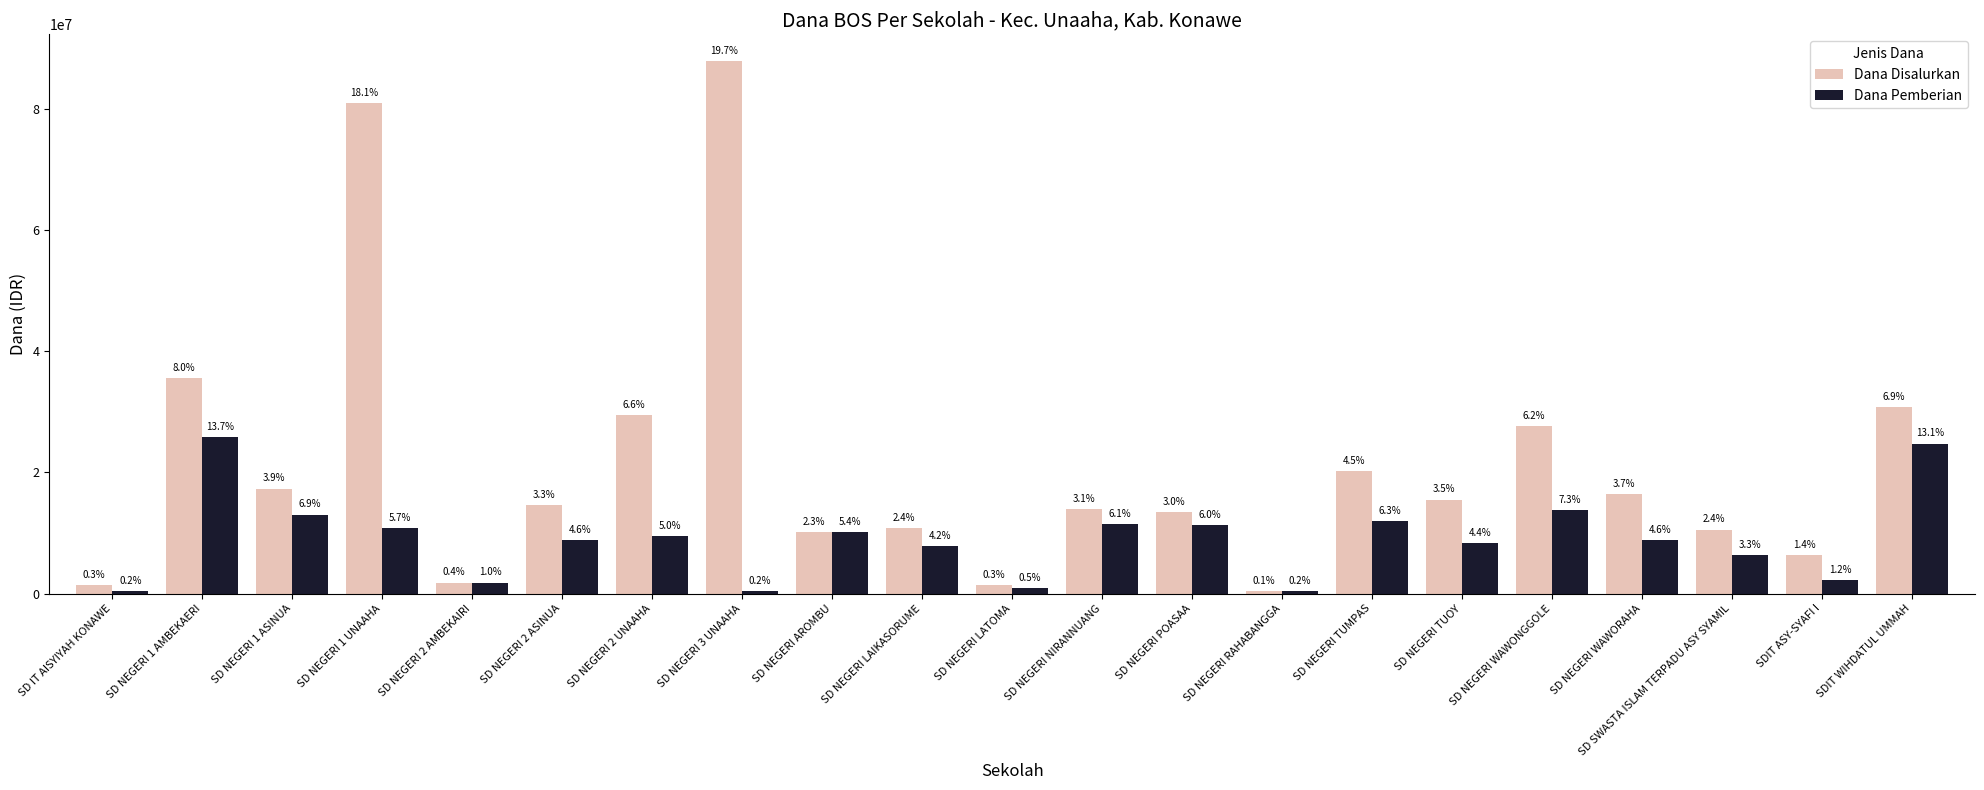

How many groups of bars are there?

21